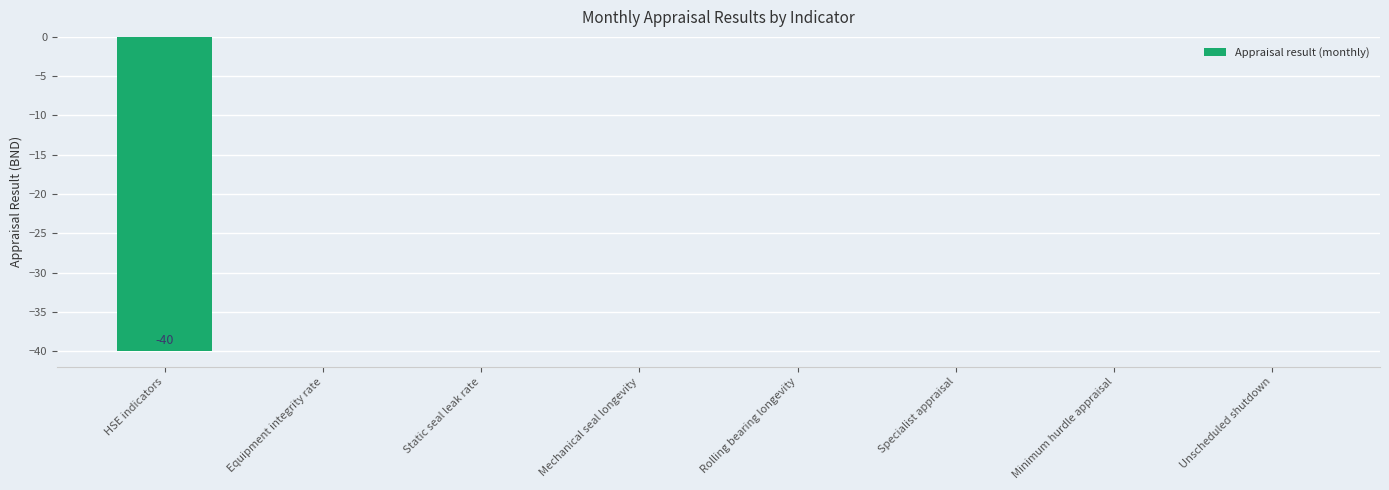

What is the change in value from HSE indicators to Mechanical seal longevity?

+40